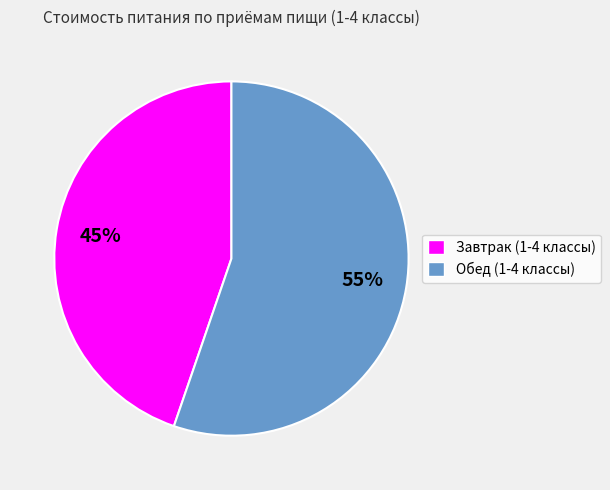

Which has a higher value, Обед (1-4 классы) or Завтрак (1-4 классы)?

Обед (1-4 классы)